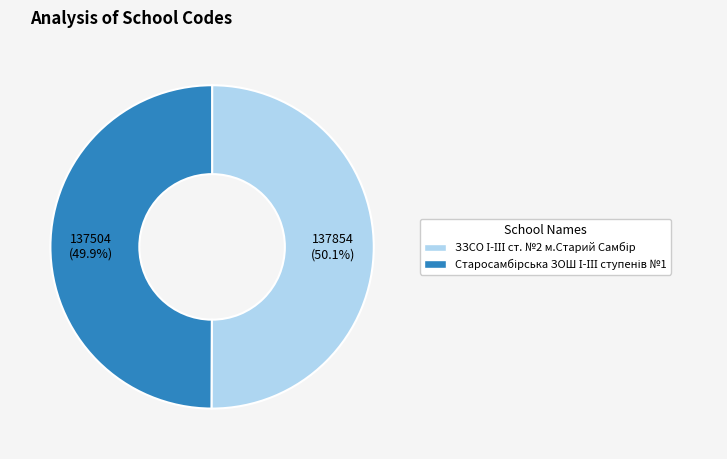

How many segments does this pie chart have?

2